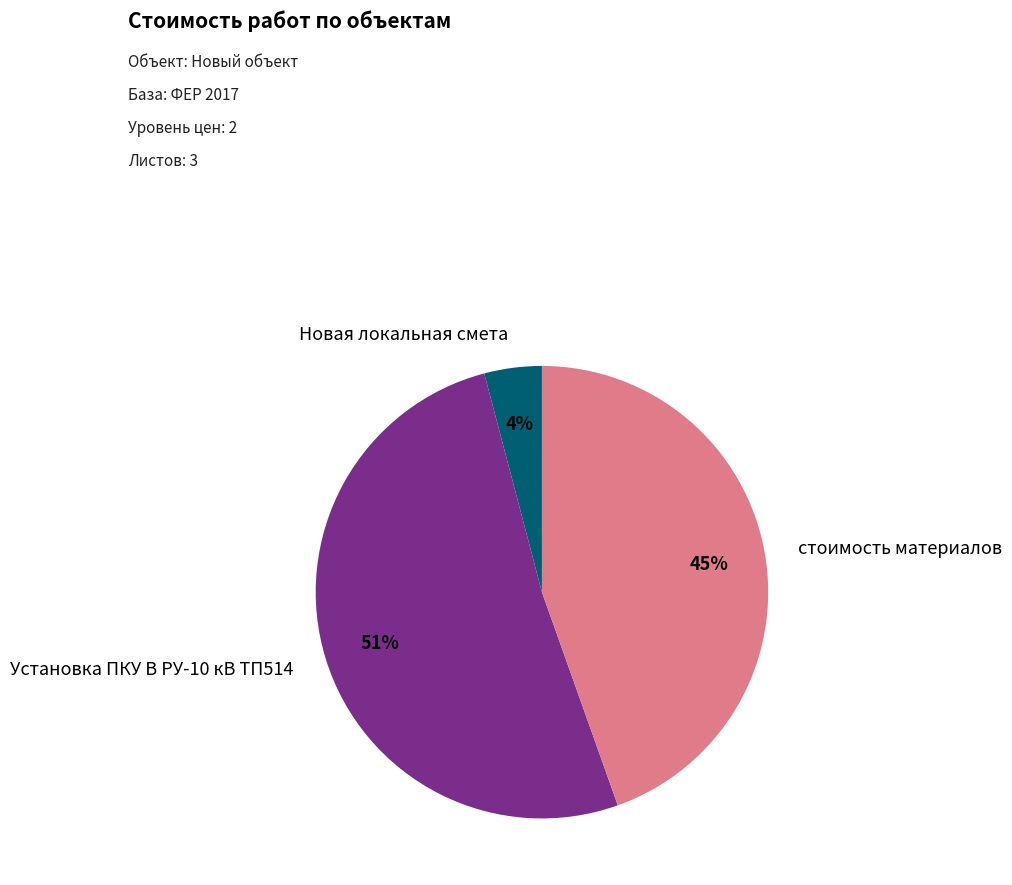

True or false: Новая локальная смета accounts for 4% of the total.

True